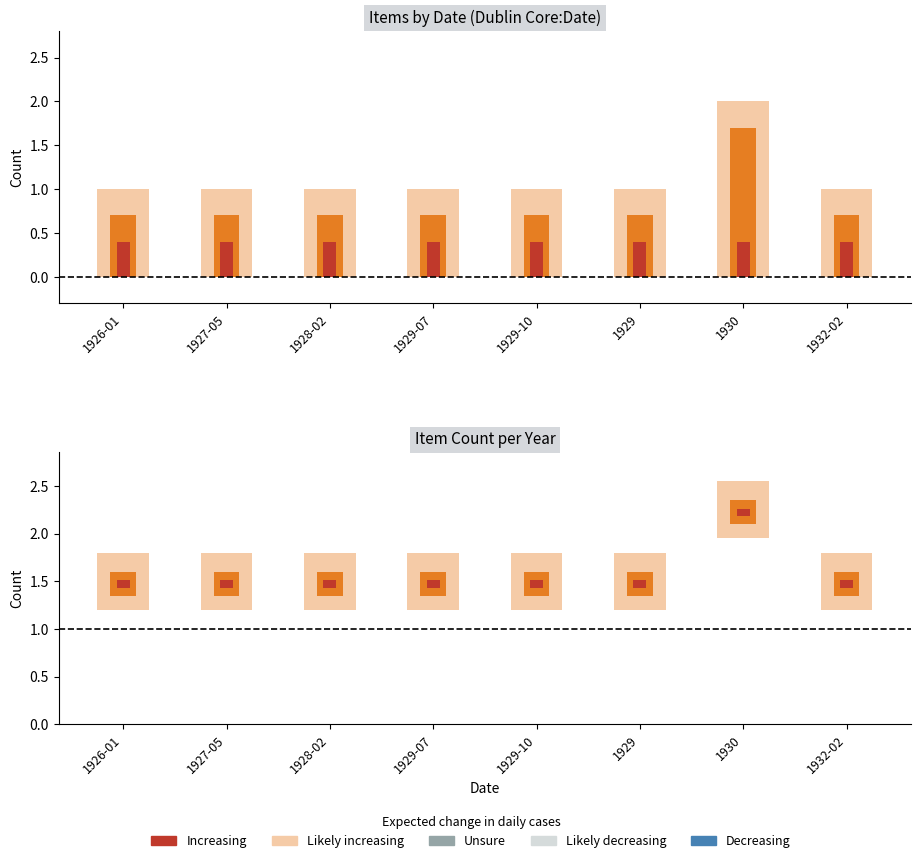

List the series in order of their overall mean, highest first.

Likely increasing, Increasing